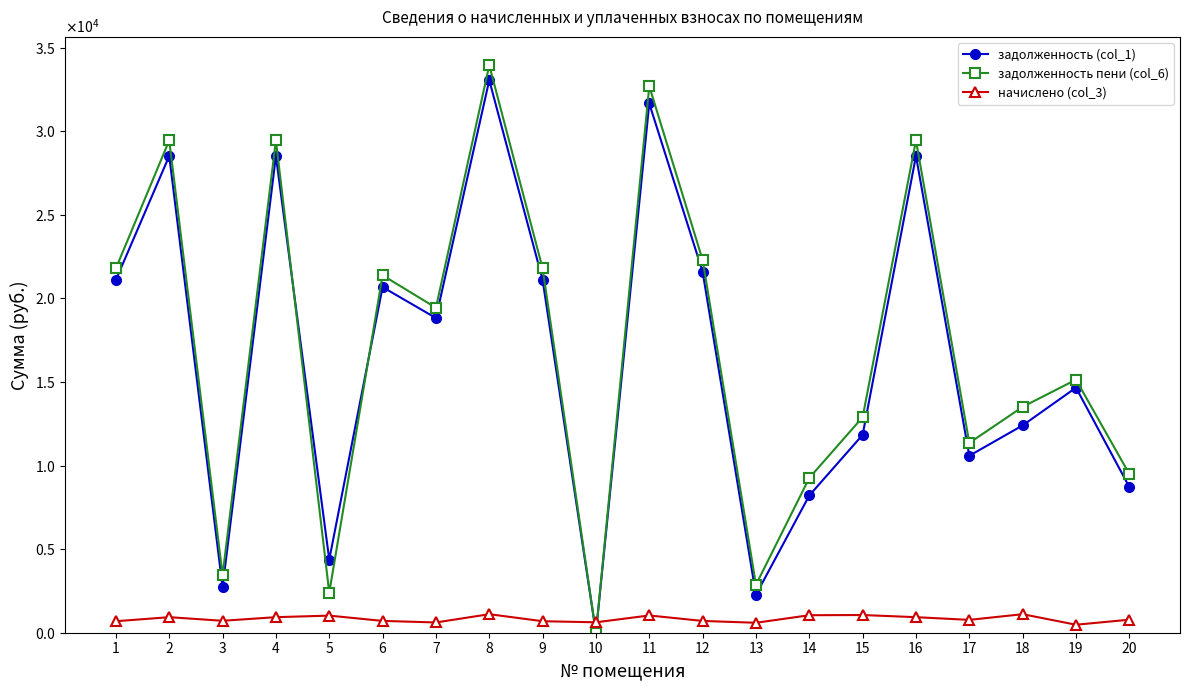

What are all the series names shown in the legend?

задолженность (col_1), задолженность пени (col_6), начислено (col_3)